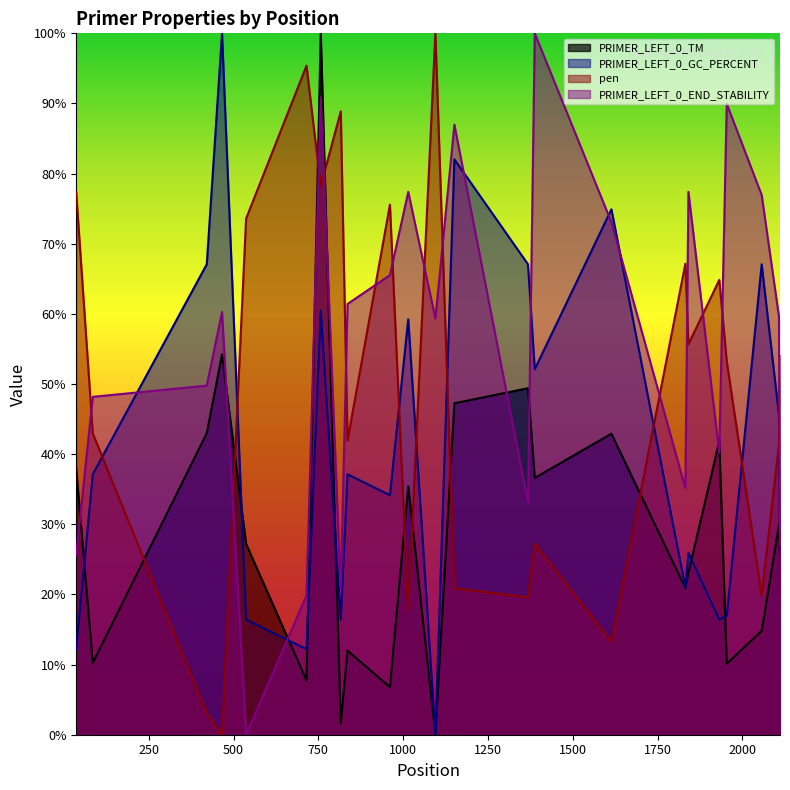

What is the average value of the PRIMER_LEFT_0_TM series?

29.5